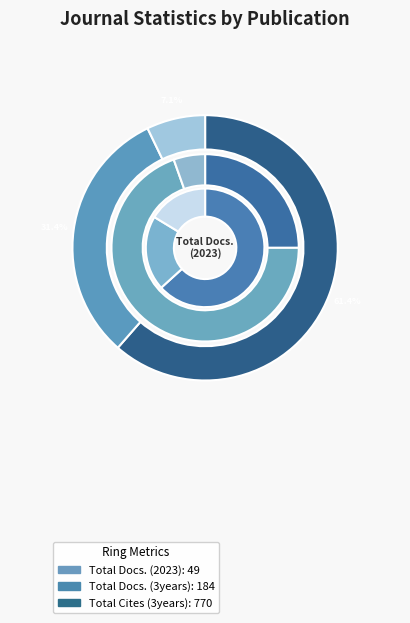

True or false: Journal of the Statistical and Social Inquiry accounts for 18% of the total.

False